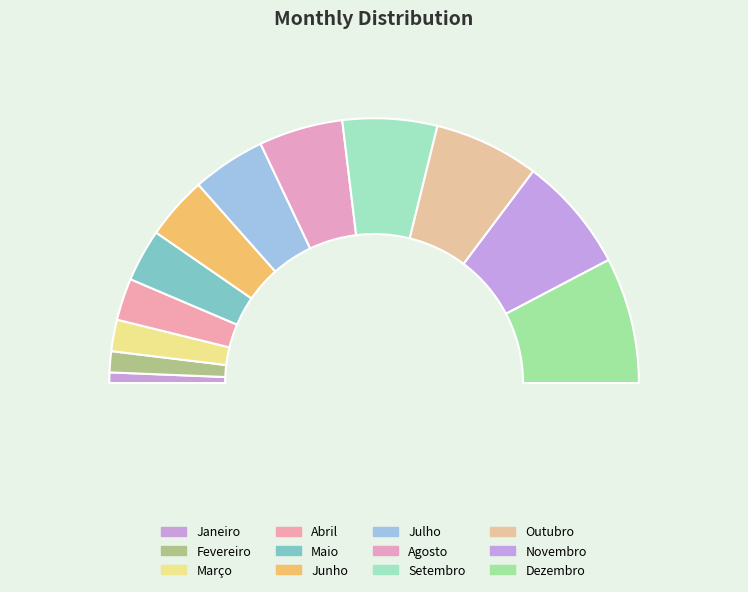

Is there any slice that represents more than half of the pie?

No